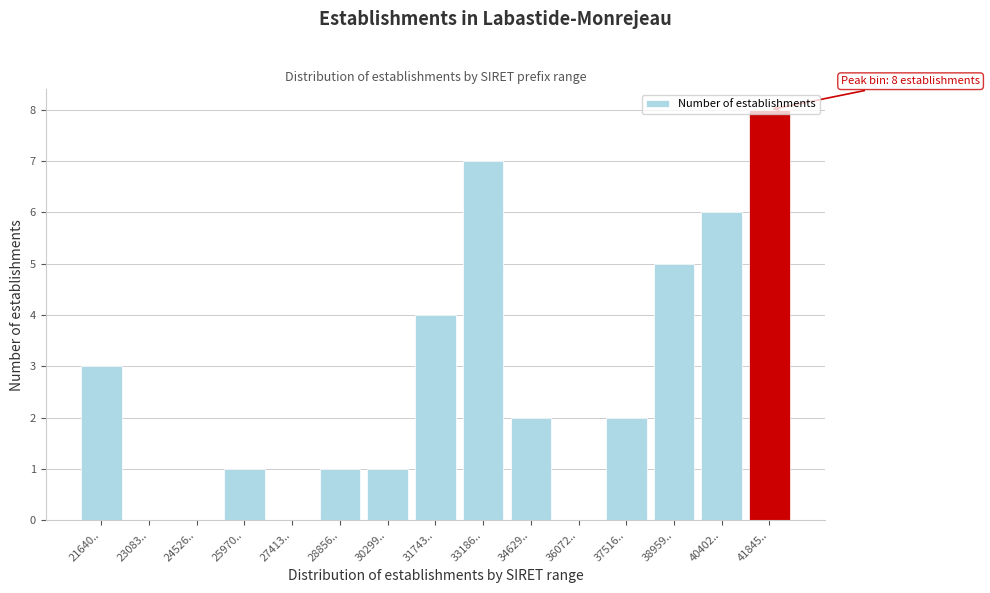

Which label corresponds to the largest value in the chart?

41845..